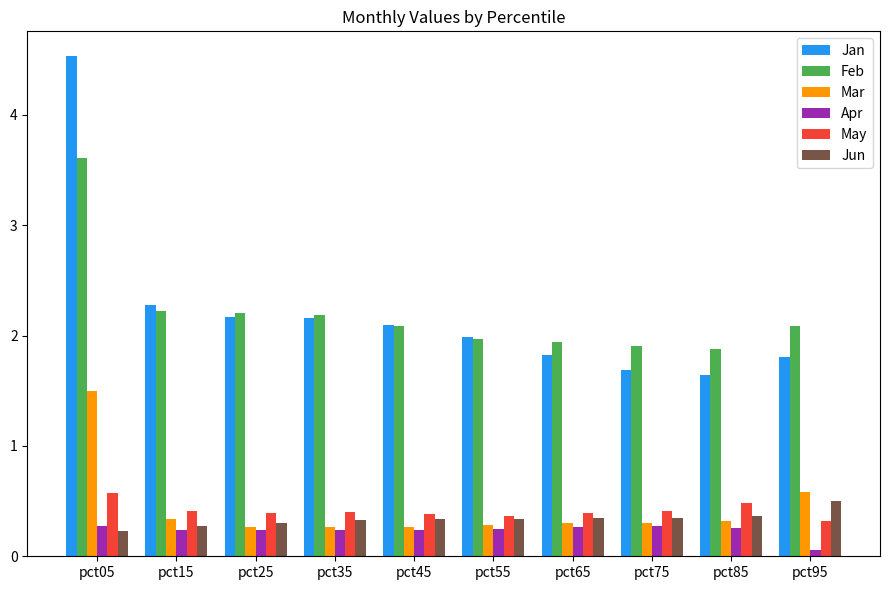

What are all the series names shown in the legend?

Jan, Feb, Mar, Apr, May, Jun